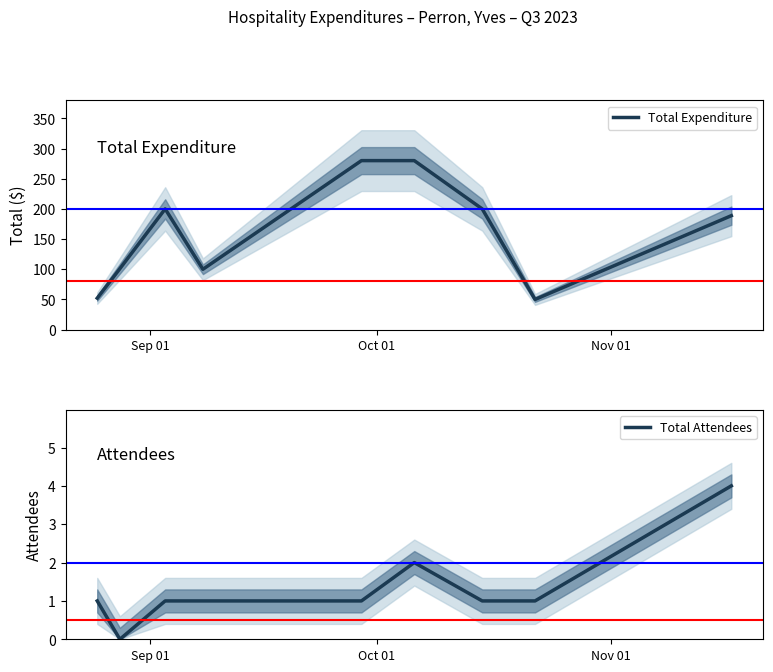

List the series in order of their overall mean, lowest first.

Total Attendees, Total Expenditure